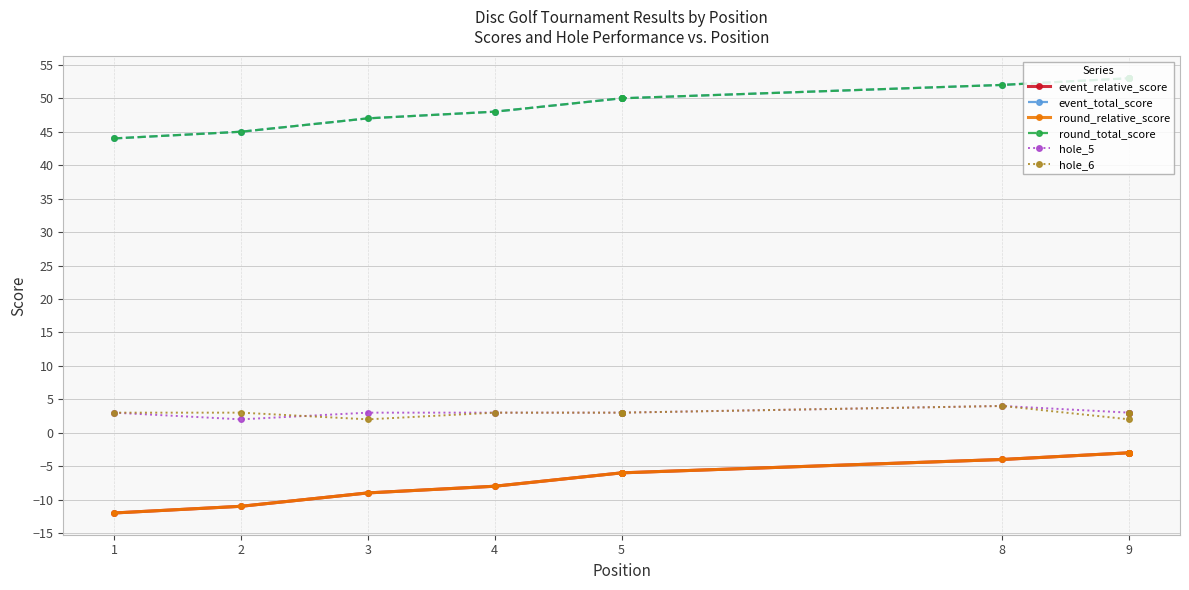

The value of hole_5 at 9 is 5. True or false?

False